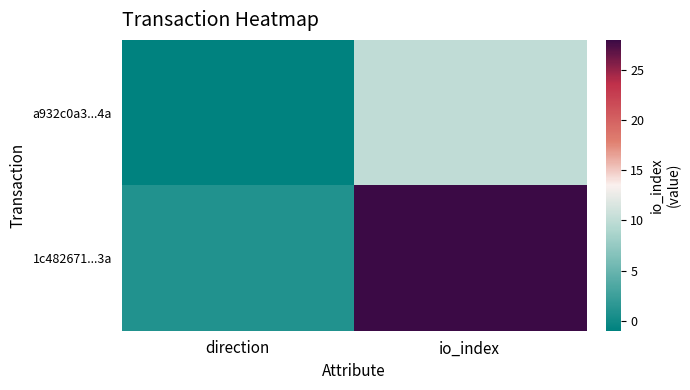

At which category is the sum across all series the highest?

io_index